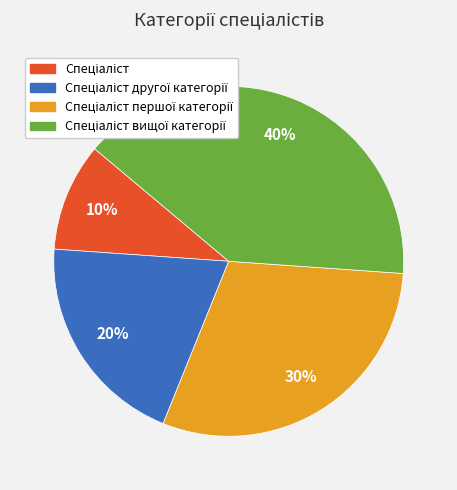

To the nearest percent, what is the difference between the largest and smallest slice percentages?

30%